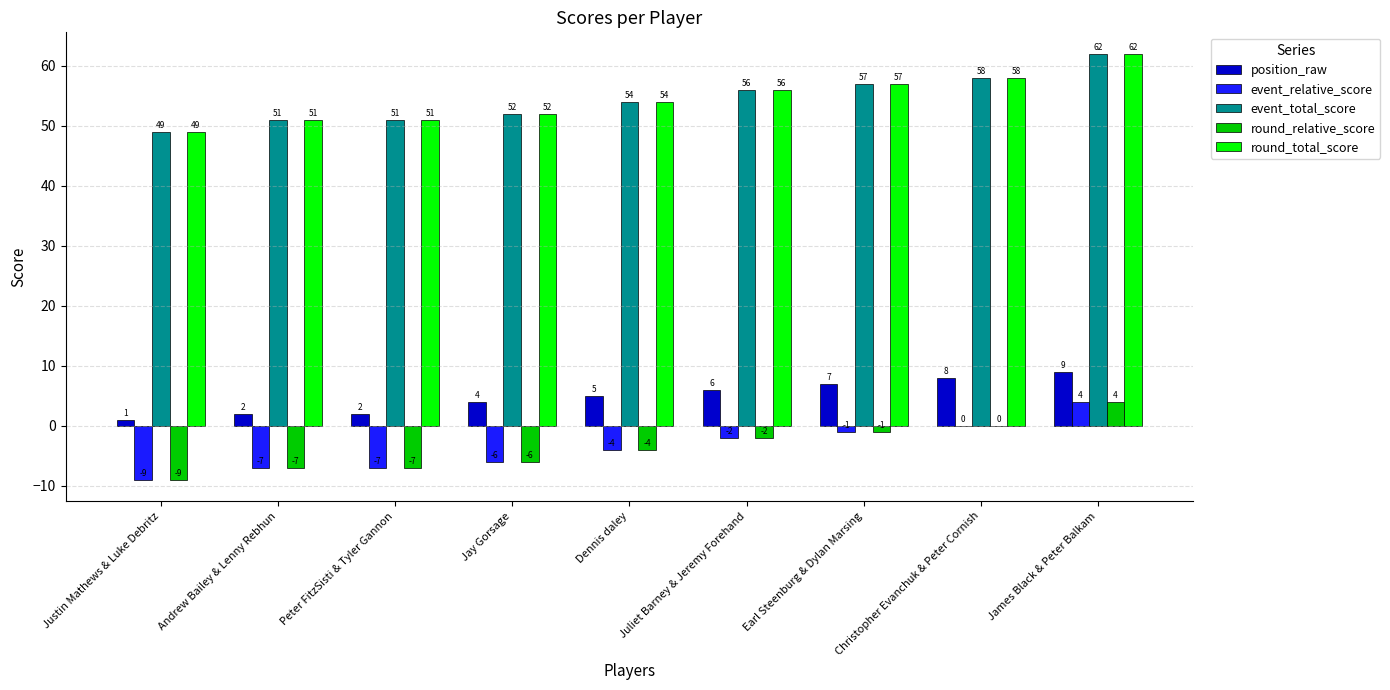

What are all the series names shown in the legend?

position_raw, event_relative_score, event_total_score, round_relative_score, round_total_score